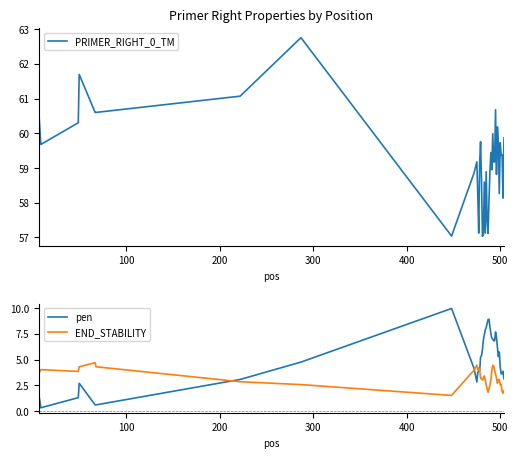

How many interior local valleys does the END_STABILITY series have?

7